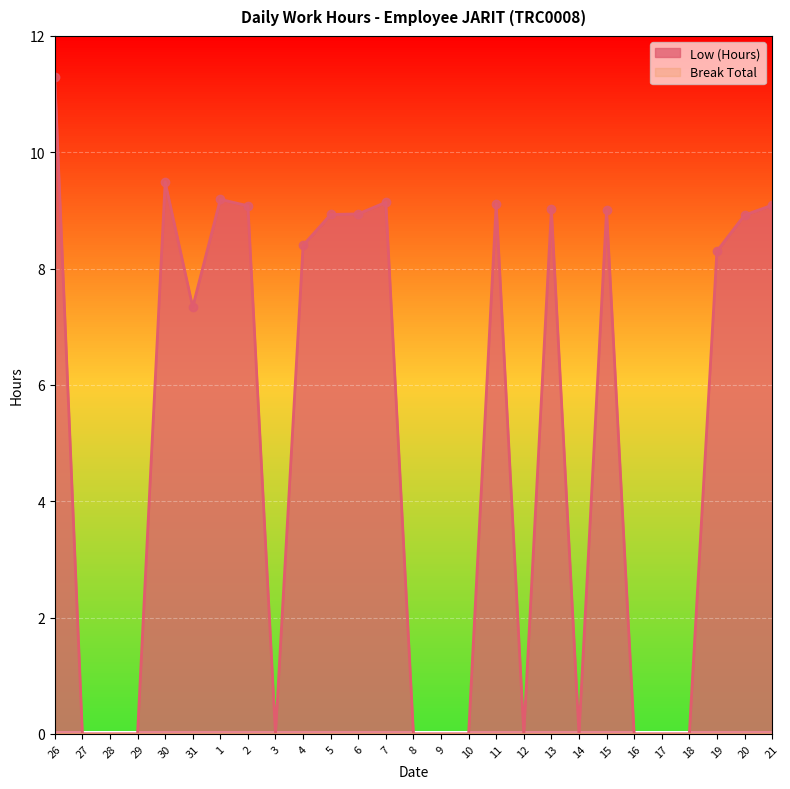

Reading right to left, transcribe all the data shown in this chart.

21=9.1	20=8.9	19=8.3	18=0.0	17=0.0	16=0.0	15=9.0	14=0.0	13=9.0	12=0.0	11=9.1	10=0.0	9=0.0	8=0.0	7=9.1	6=8.9	5=8.9	4=8.4	3=0.0	2=9.1	1=9.2	31=7.3	30=9.5	29=0.0	28=0.0	27=0.0	26=11.3